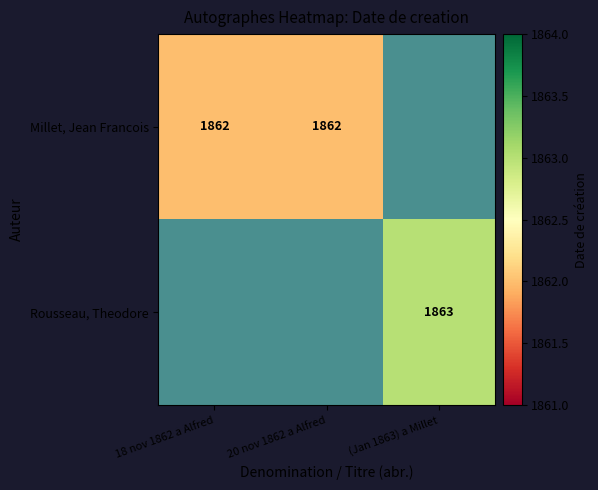

Is the value of Millet, Jean Francois at 20 nov 1862 a Alfred greater than the value of Rousseau, Theodore at (Jan 1863) a Millet?

No